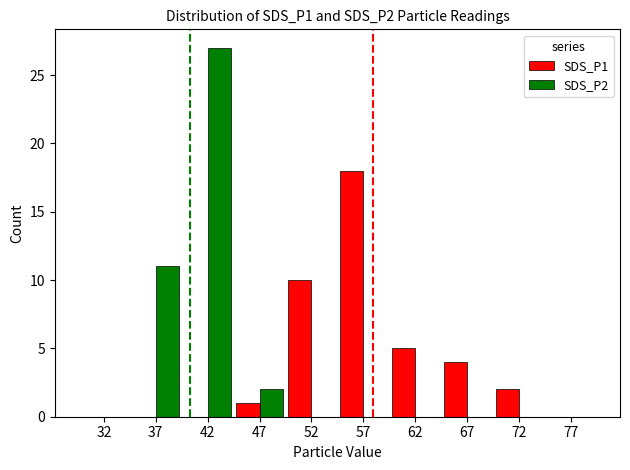

What is the maximum value shown in the chart?

27